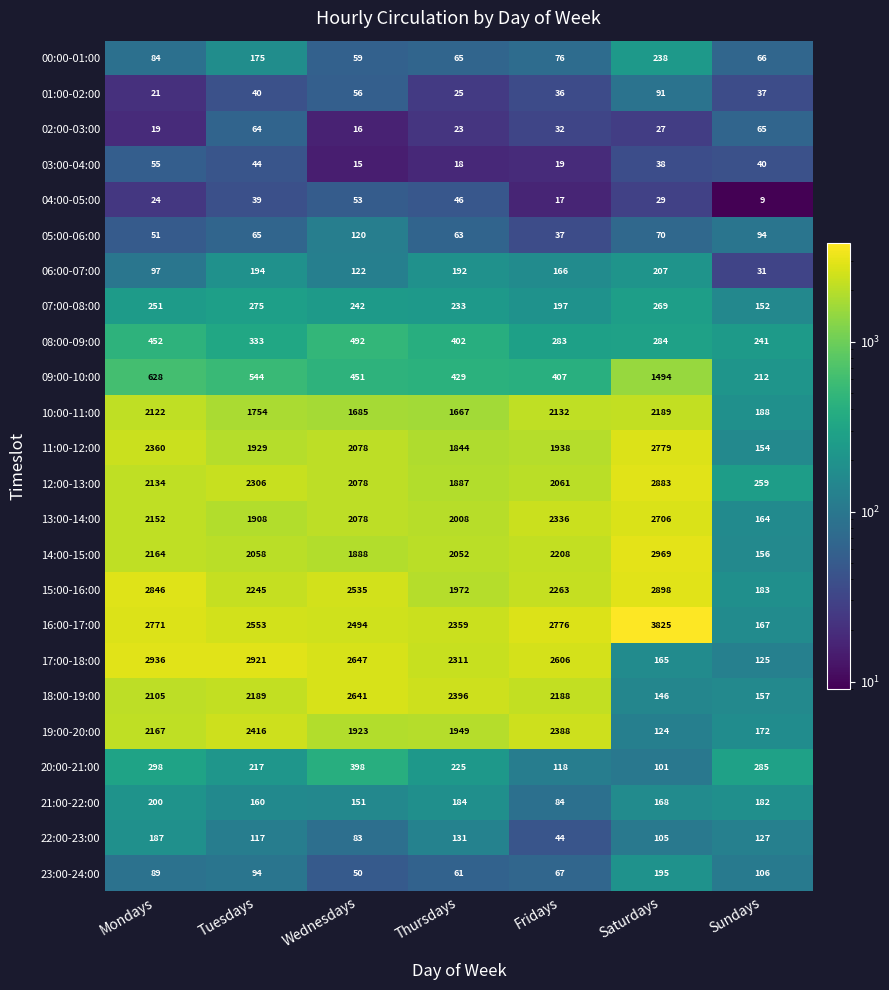

How many distinct data groups are displayed?

24